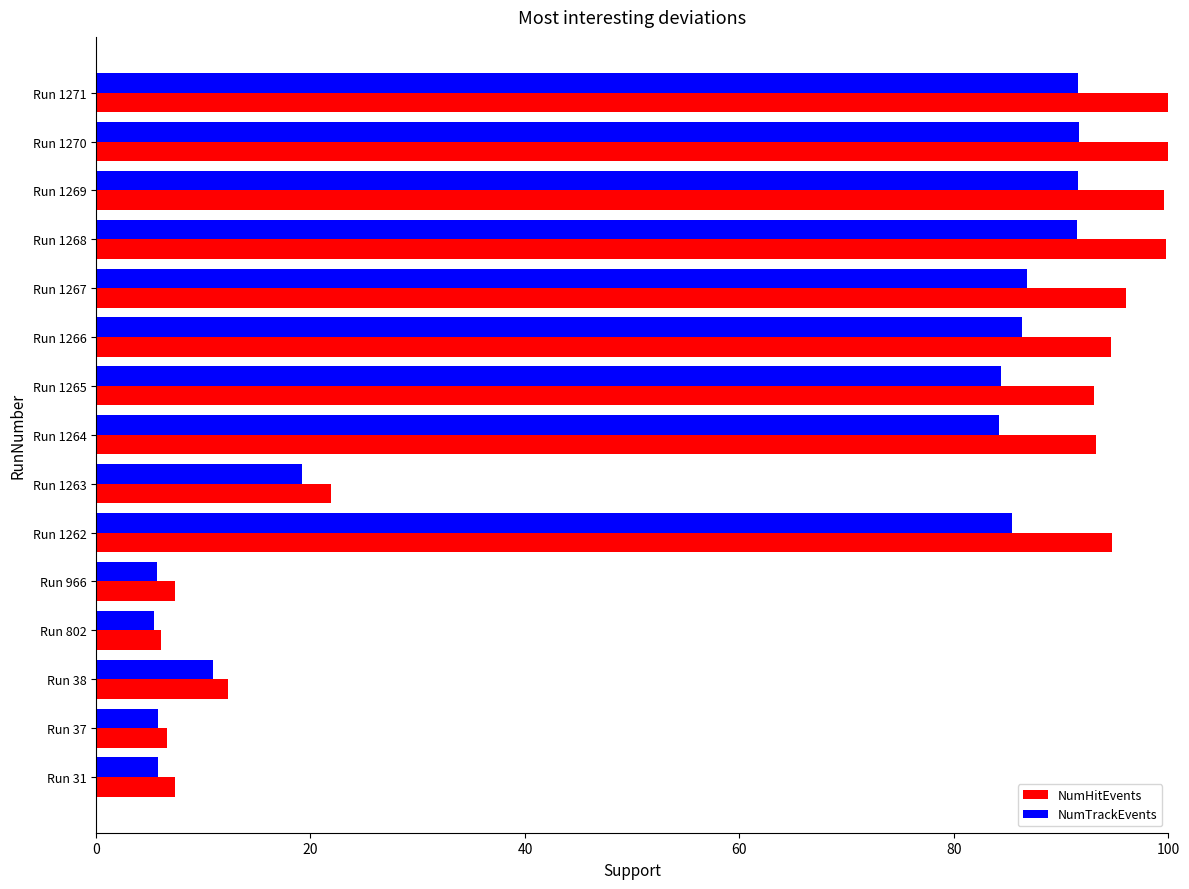

What is the maximum value for NumTrackEvents?

91.6